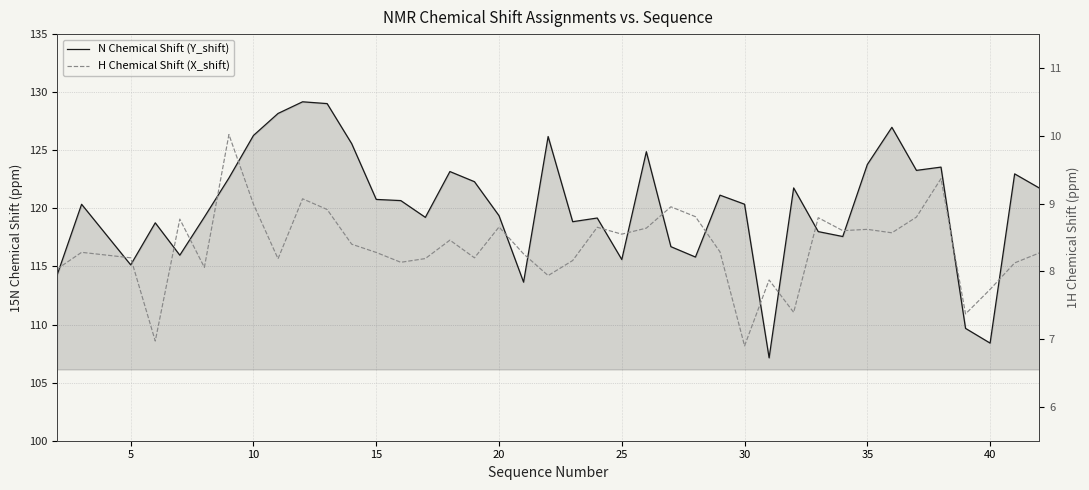

At how many categories does at least one series exceed 71?

40